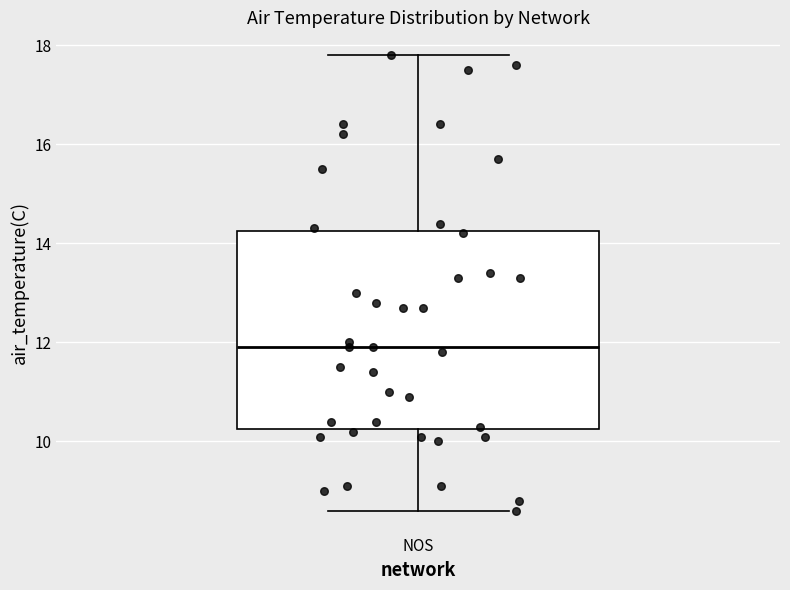

Read this box plot against the y-axis: the position of the median line, the range covered by the box, and the ends of both whiskers. The values are not printed on the chart, so give them approximately, as read against the axis.

median 12.0, box 10.2 to 14.2, whiskers 8.6 to 17.8